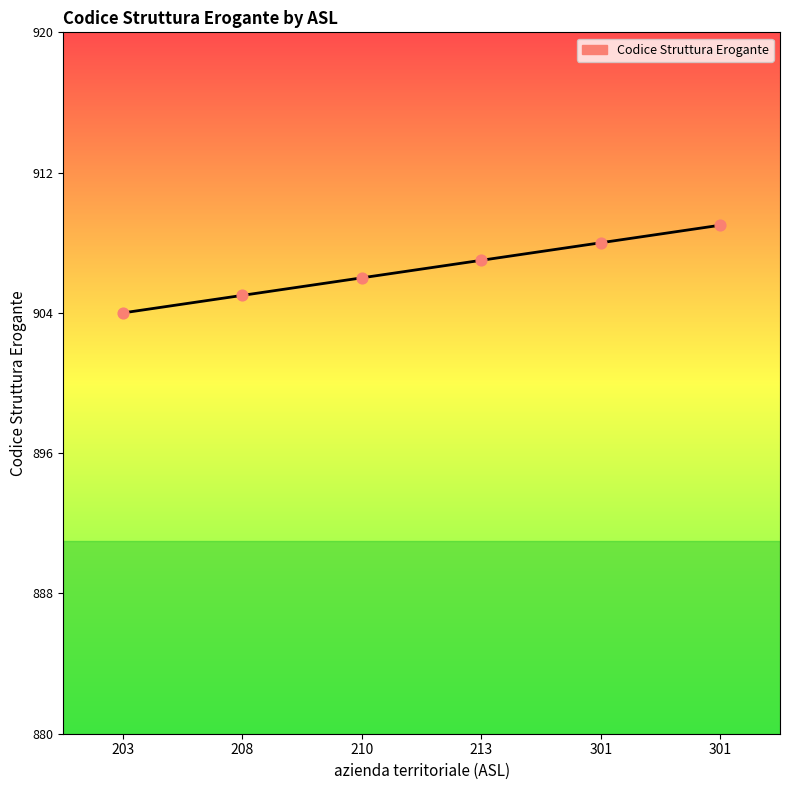

What is the ratio of the value at 203 to the value at 301?

1.0